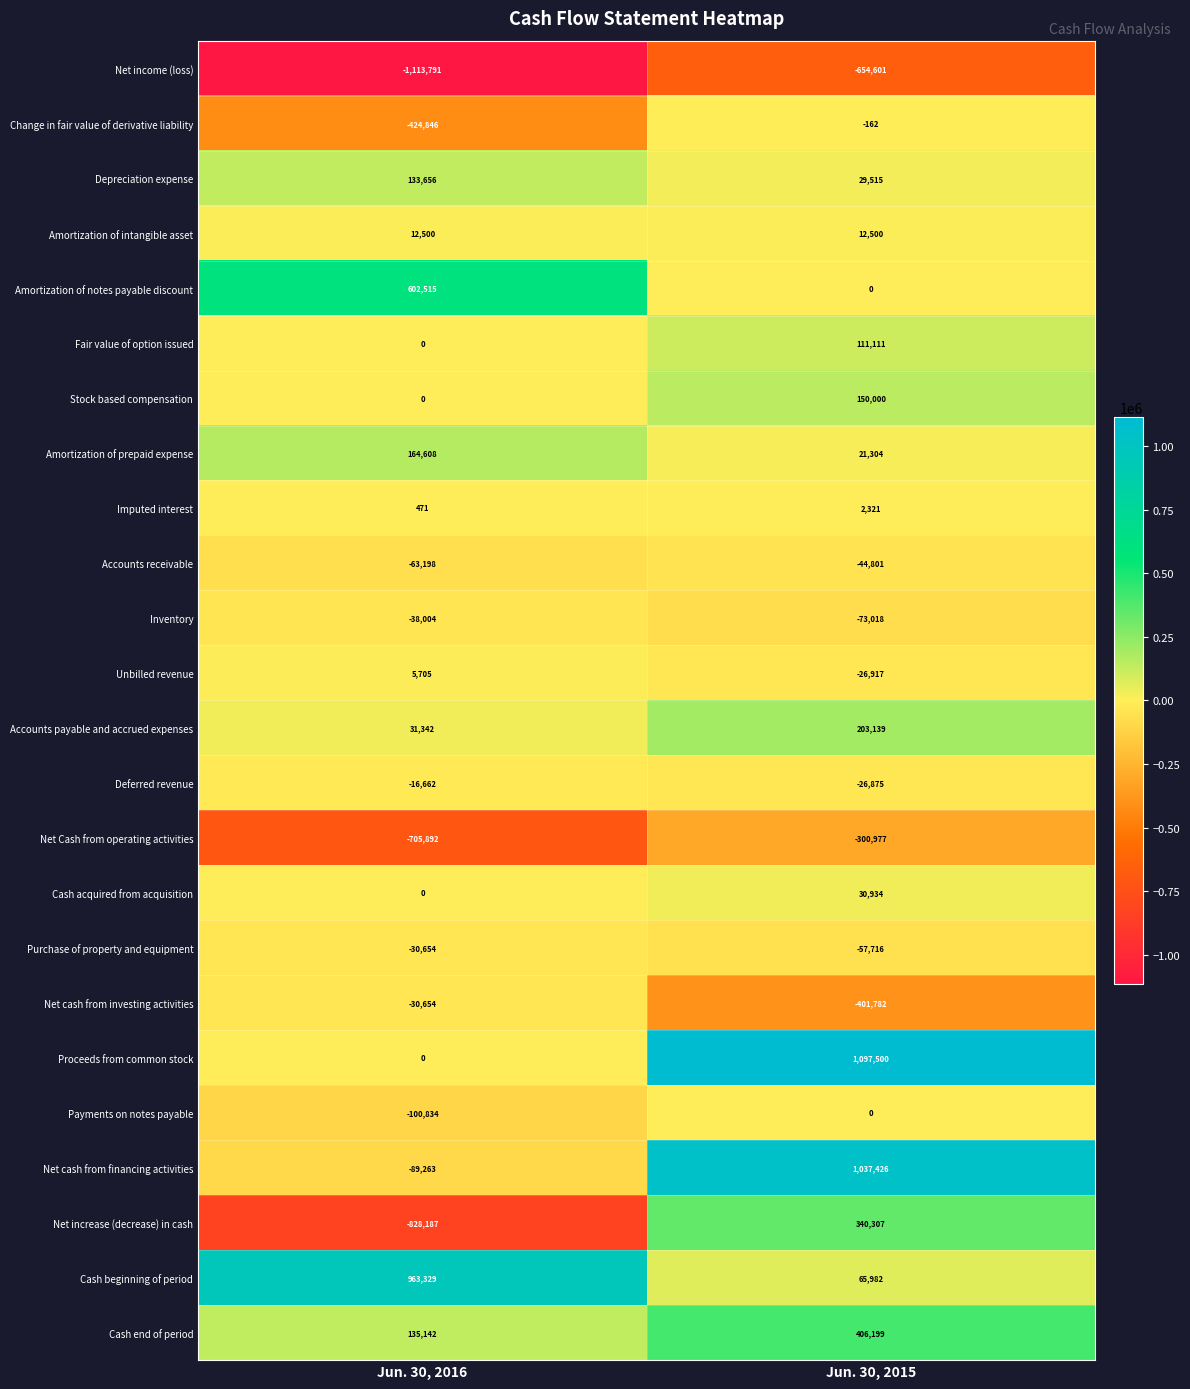

What is the spread (max minus min) of values at Jun. 30, 2016?

2077120